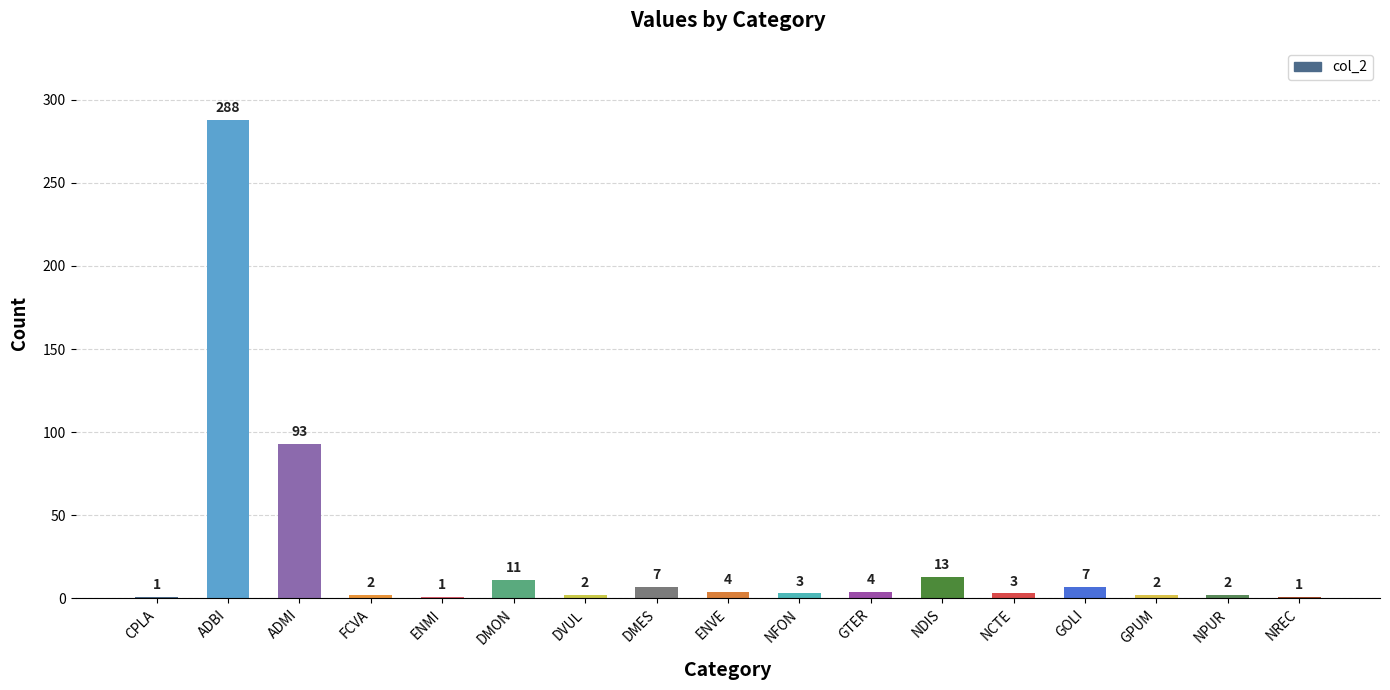

Are the bars grouped side by side (vs. stacked)?

No